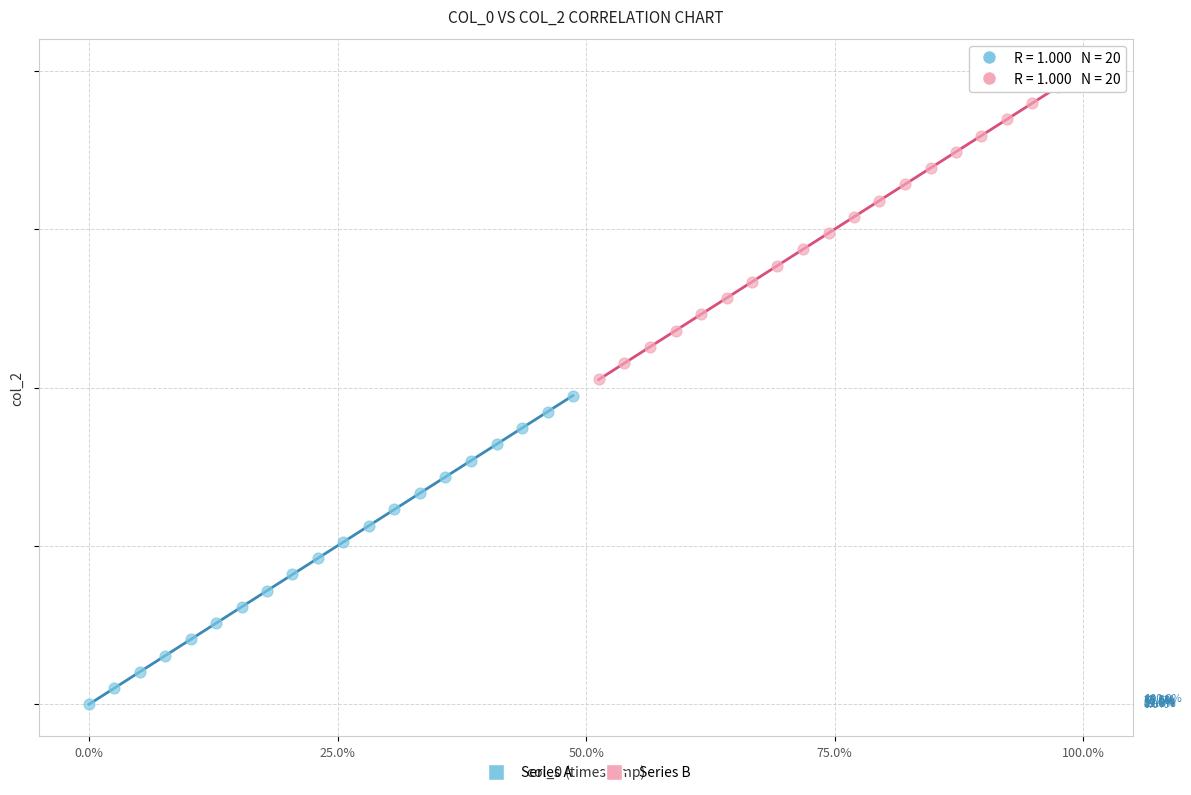

Which series reaches the maximum Y coordinate?

Series B